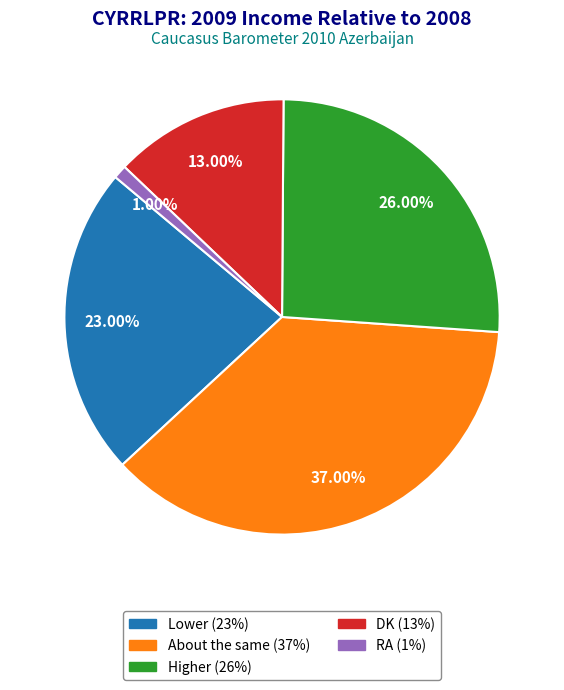

What percentage is NOT represented by Higher?

74.0%